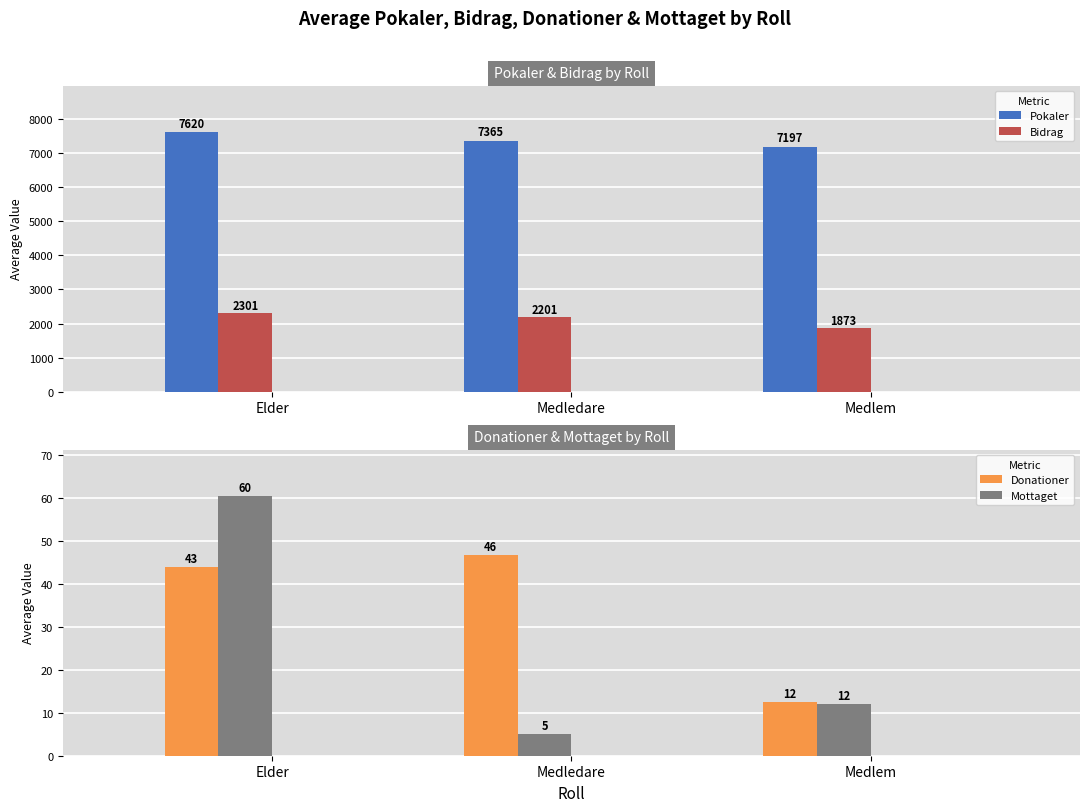

Which series has the largest total across all categories?

Pokaler